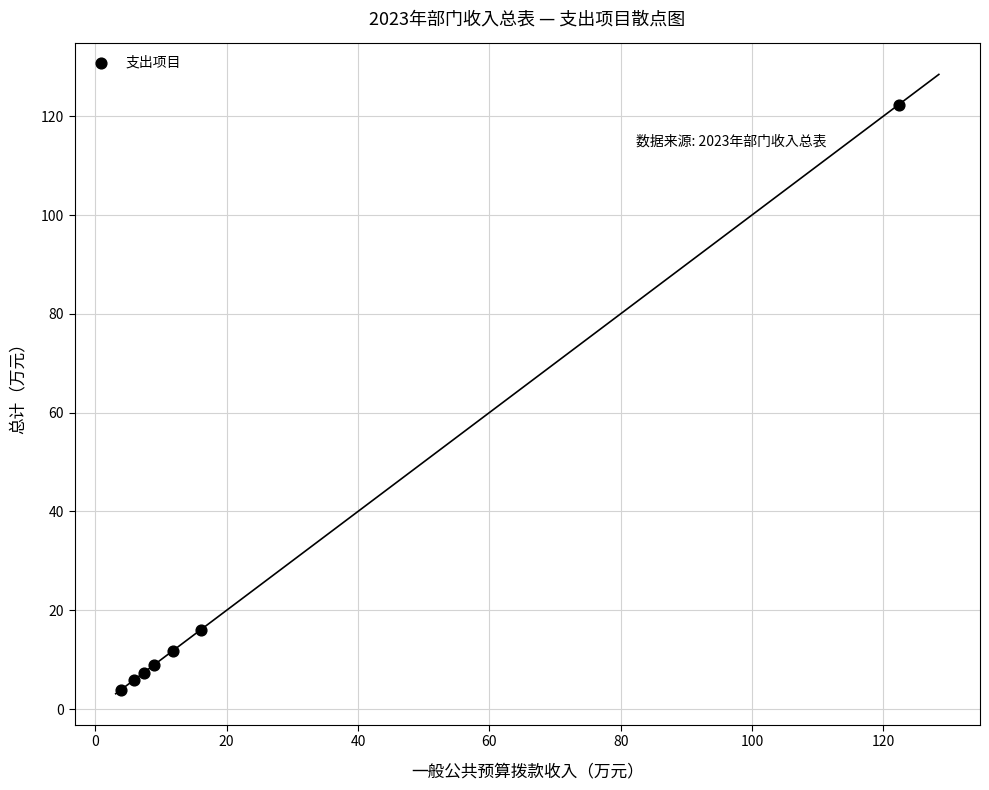

What is the range of X values (max minus min)?

118.5